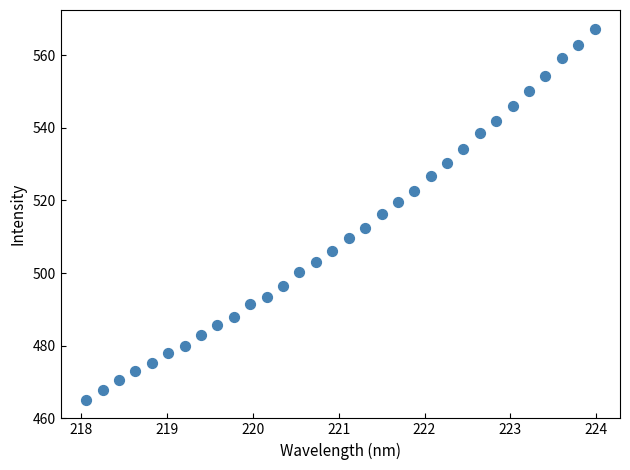

What is the range of X values (max minus min)?

5.9